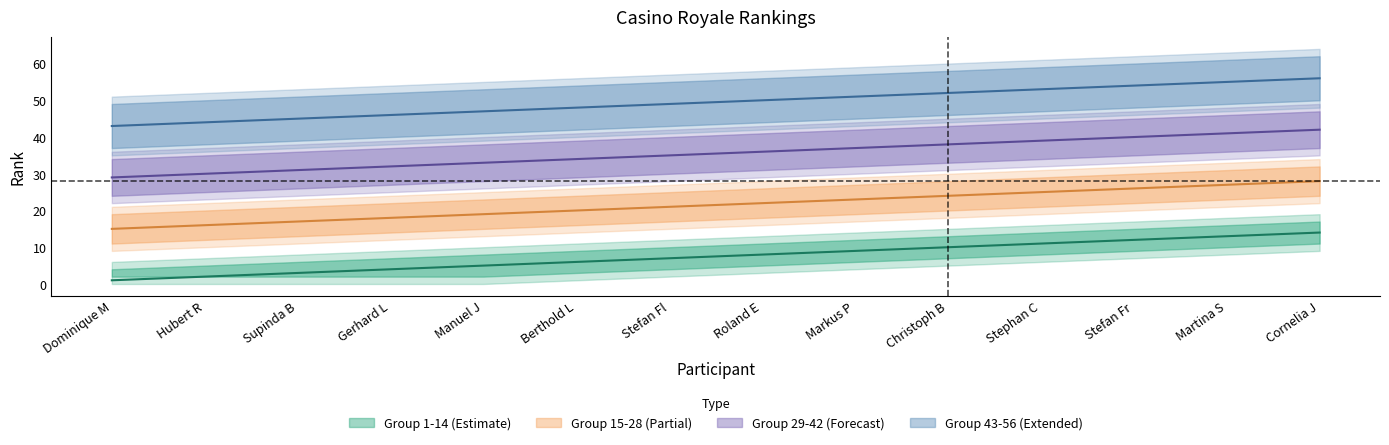

Does the chart have visible grid lines?

No